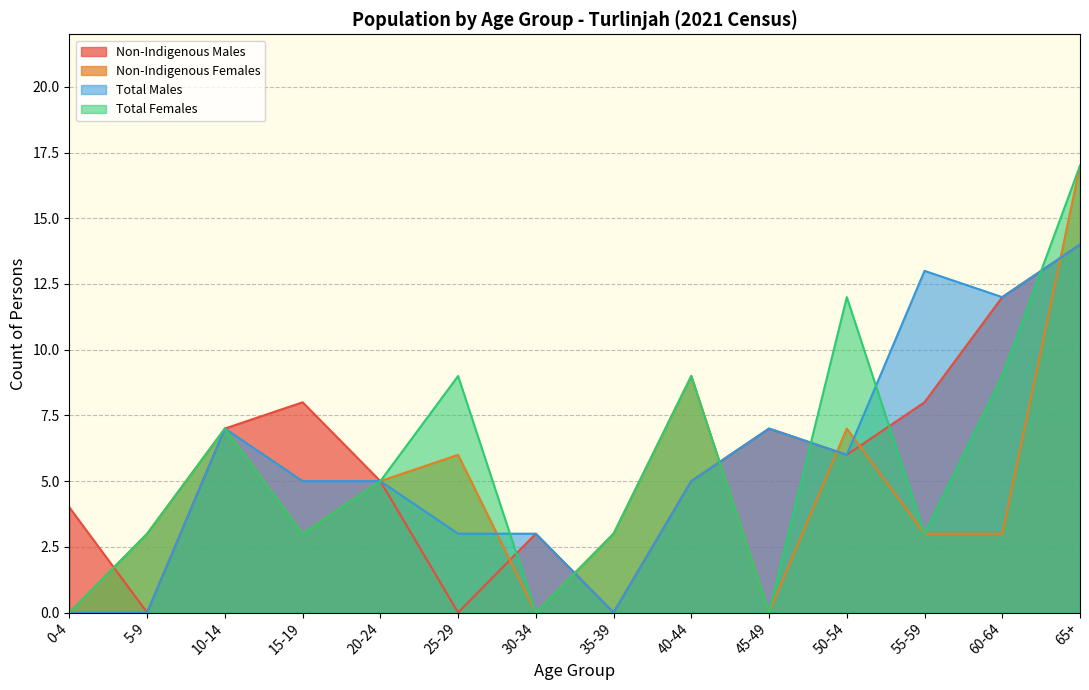

What is the label of the 11th point from the right?

15-19